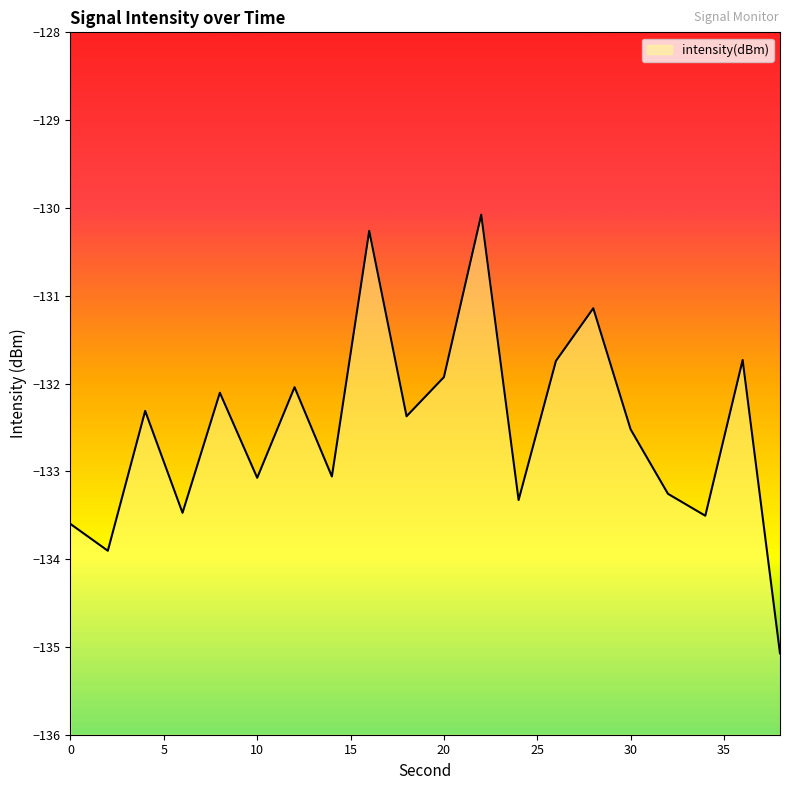

Is it true that the value at 12 is -132.0?

True